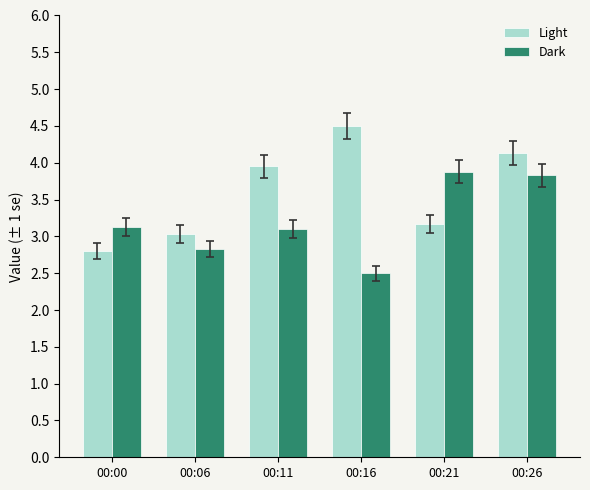

What value does the Dark series have at 00:21?

3.9